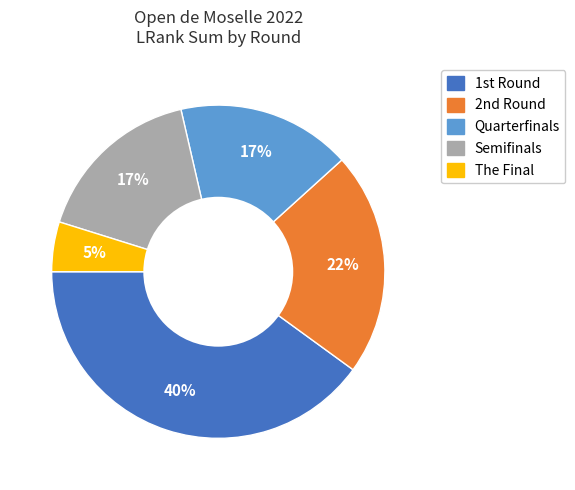

Is the sum of Quarterfinals and The Final greater than half?

No